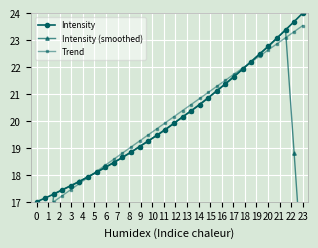

What is the highest value of the Intensity series?

24.0